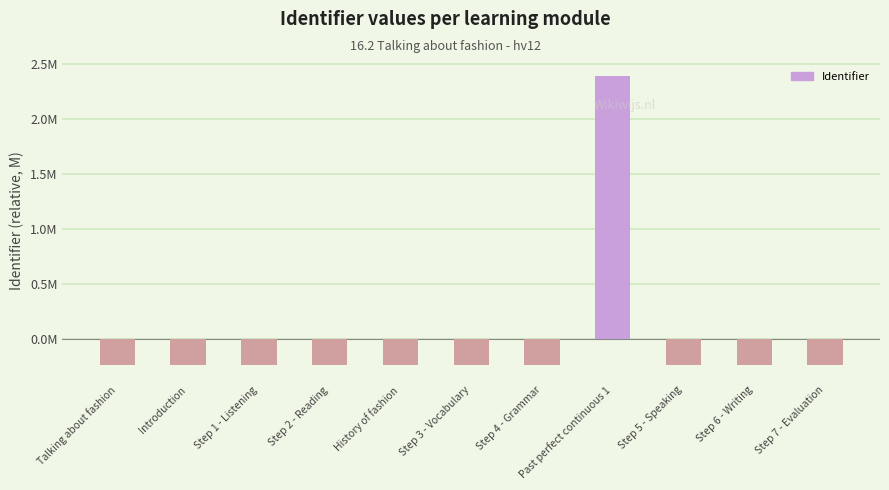

Does the chart contain stacked bars?

No